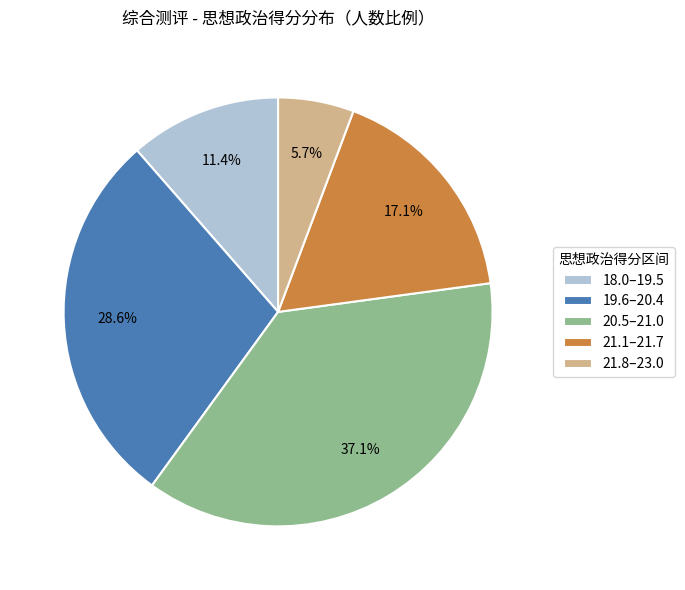

Rank the categories by value from highest to lowest.

20.5–21.0, 19.6–20.4, 21.1–21.7, 18.0–19.5, 21.8–23.0